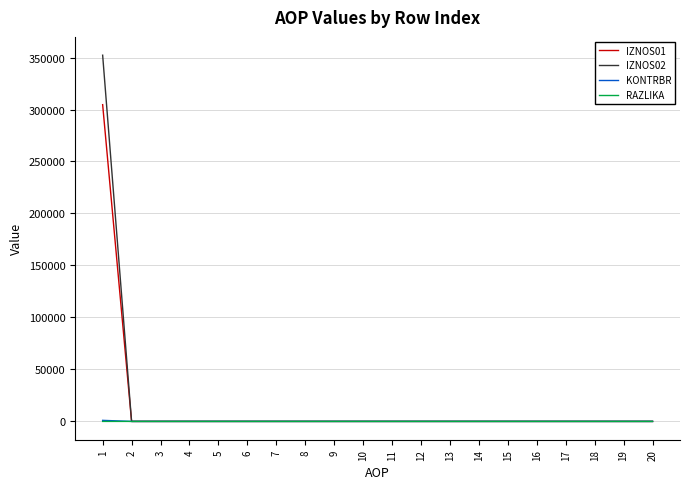

The value of IZNOS02 at 9 is 179889.2. True or false?

False